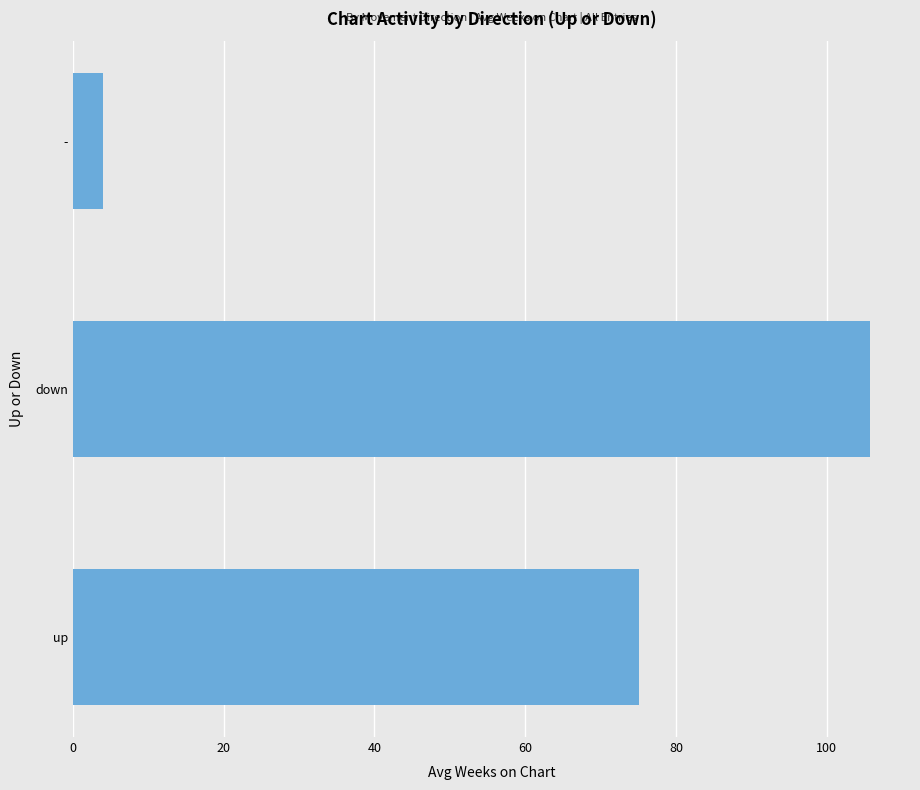

Which has a higher value, down or up?

down